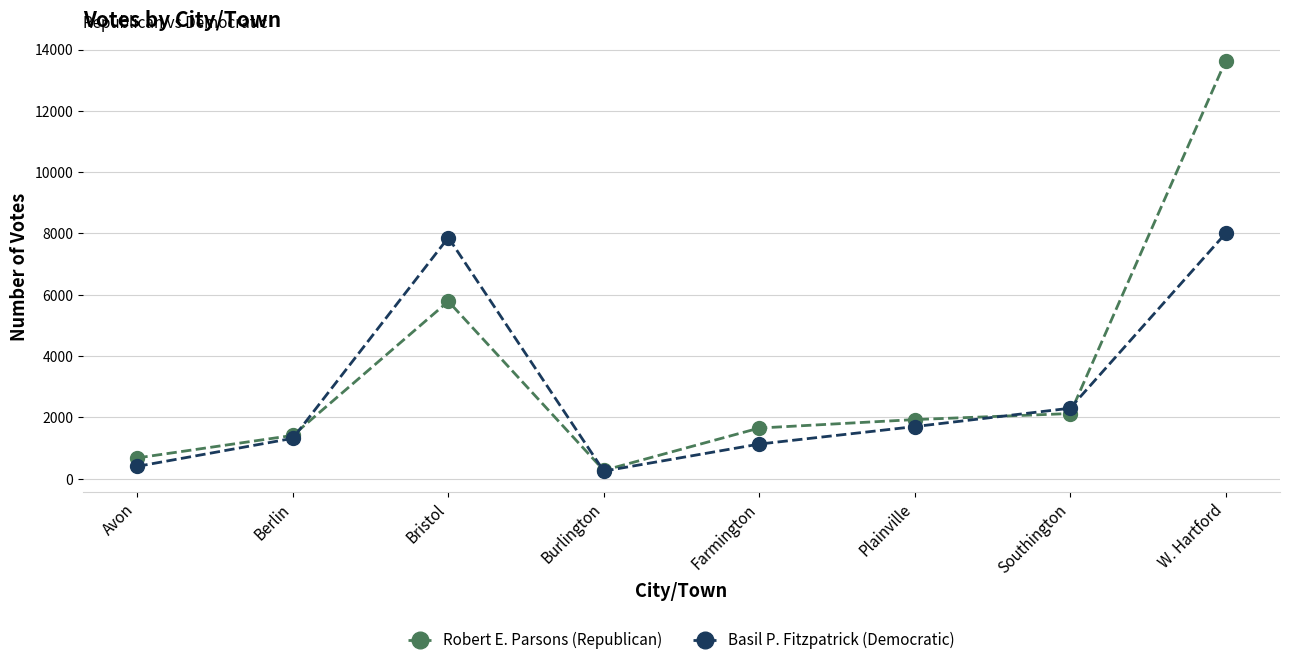

Reading right to left, what are all the values shown in this chart?

Robert E. Parsons (Republican): W. Hartford=13627	Southington=2125	Plainville=1928	Farmington=1652	Burlington=271	Bristol=5786	Berlin=1412	Avon=678
Basil P. Fitzpatrick (Democratic): W. Hartford=8002	Southington=2299	Plainville=1699	Farmington=1129	Burlington=247	Bristol=7866	Berlin=1317	Avon=402